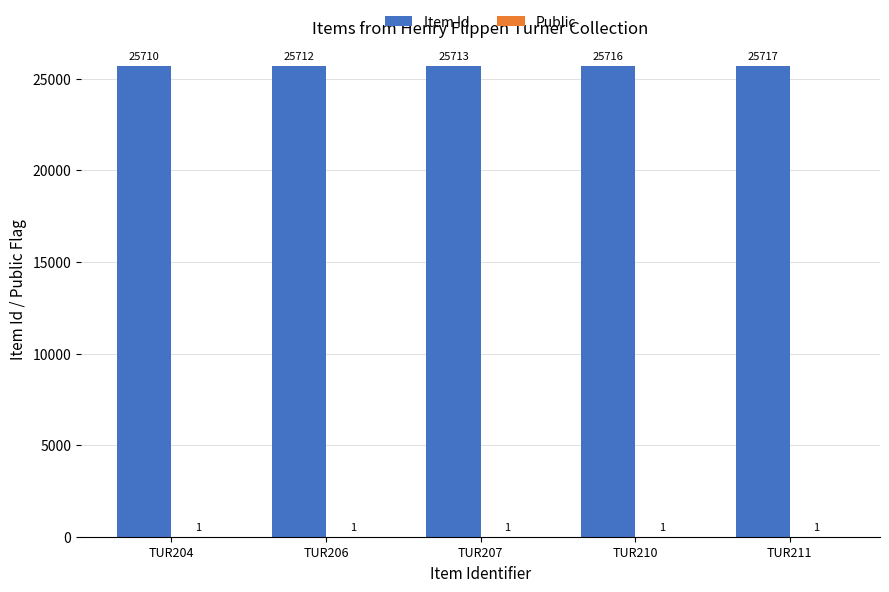

What is the spread (max minus min) of values at TUR211?

25716